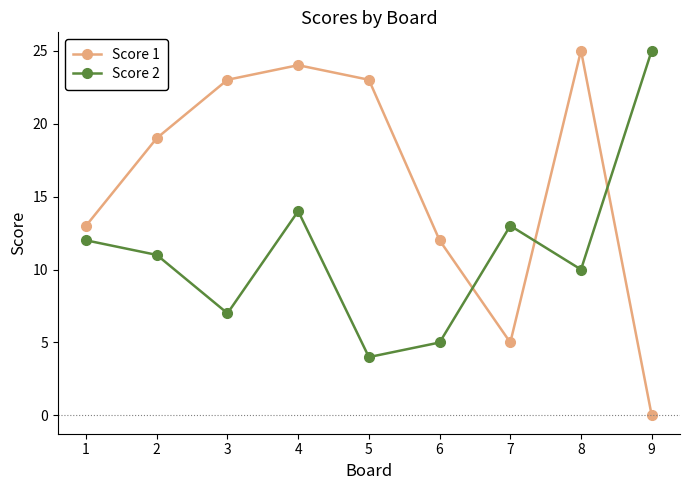

What is the minimum value for Score 2?

4